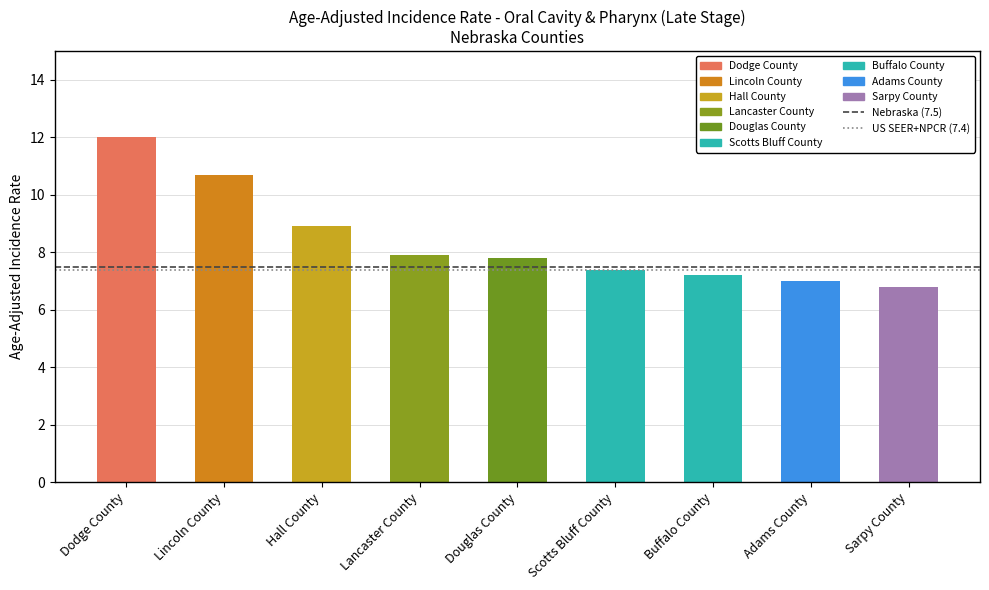

Which category has the highest value across all series?

Dodge County